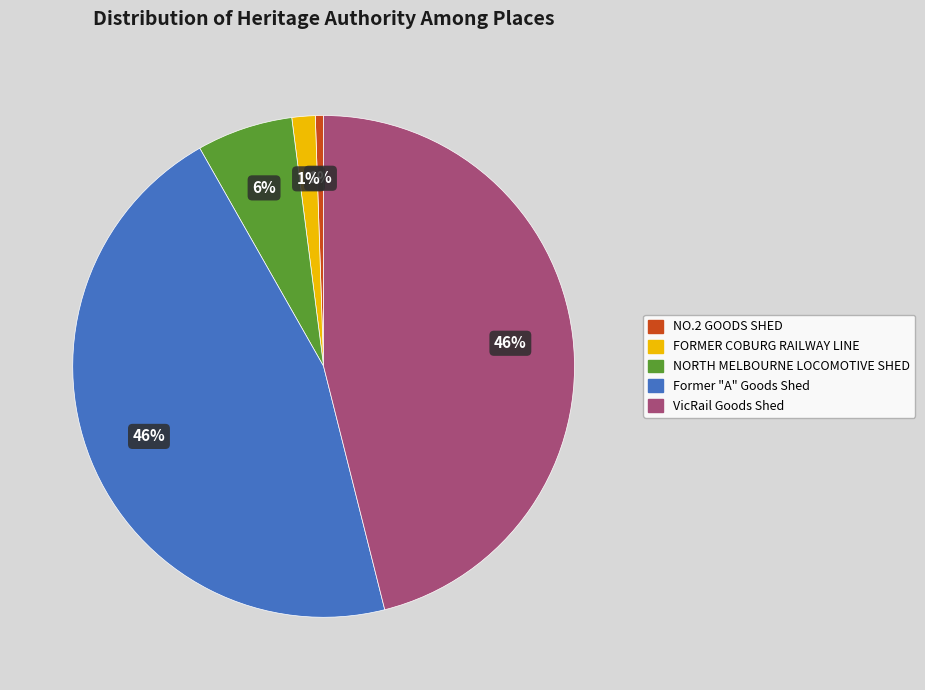

To the nearest percent, what percentage of the pie is FORMER COBURG RAILWAY LINE?

1%